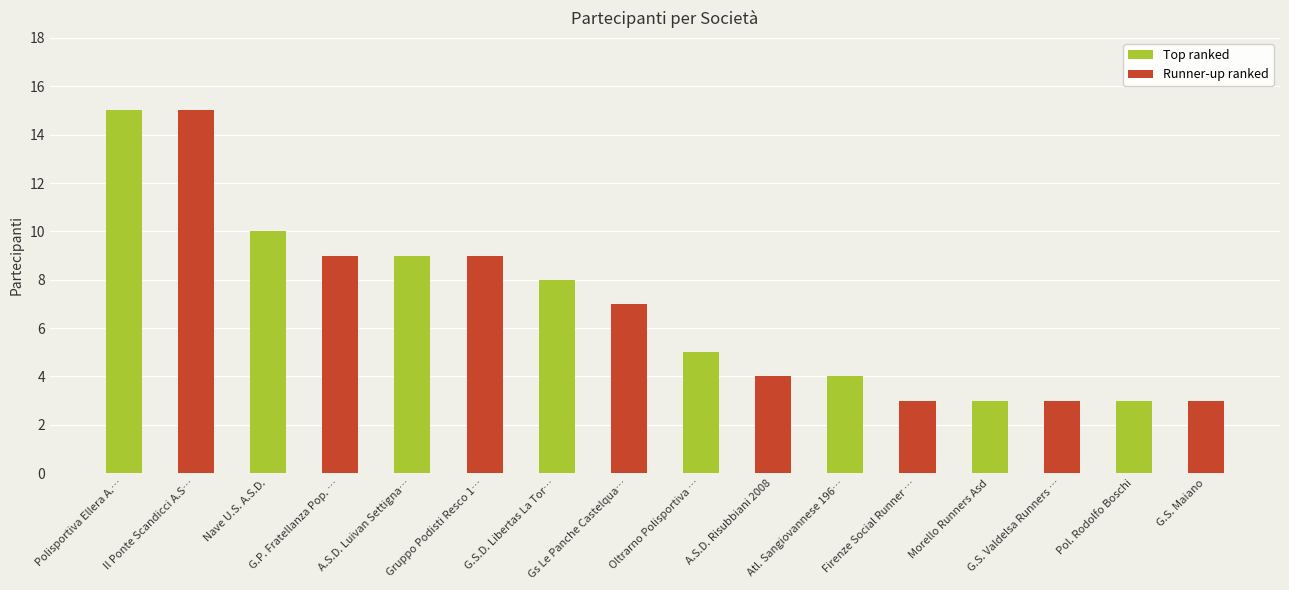

Rank the series at G.P. Fratellanza Pop. … from lowest to highest value.

Top ranked, Runner-up ranked